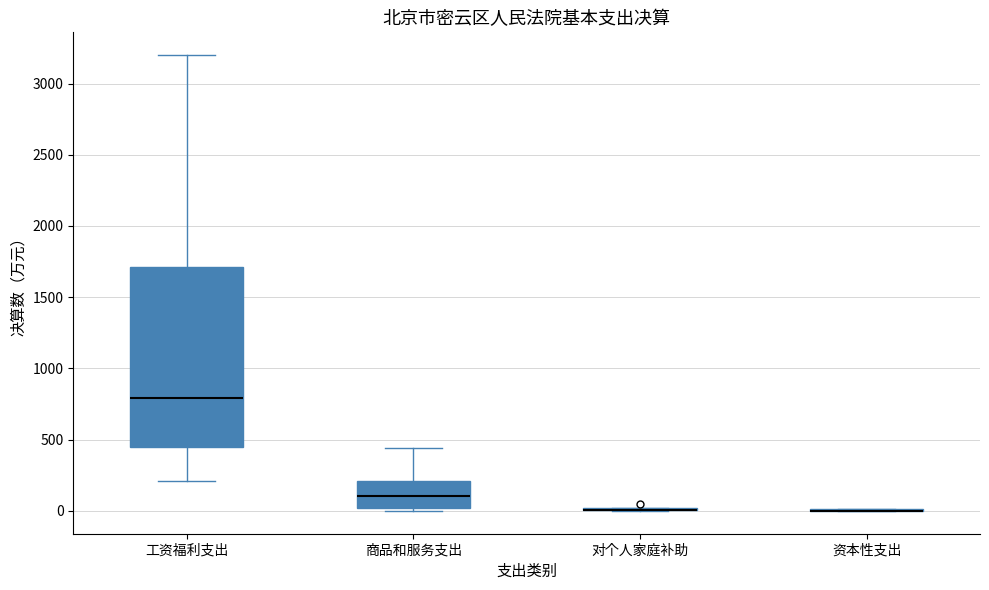

Reading left to right, read every box against the y-axis: the position of its median line, the range the box covers, and the ends of its whiskers. The values are not printed on the chart, so give them approximately, as read against the axis.

工资福利支出: median 800, box 450 to 1700, whiskers 200 to 3200
商品和服务支出: median 100, box 0 to 200, whiskers 0 (just below the box's lower edge) to 450
对个人家庭补助: box collapsed to a line at 0, whiskers 0 to 0
资本性支出: box collapsed to a line at 0, whiskers 0 to 0